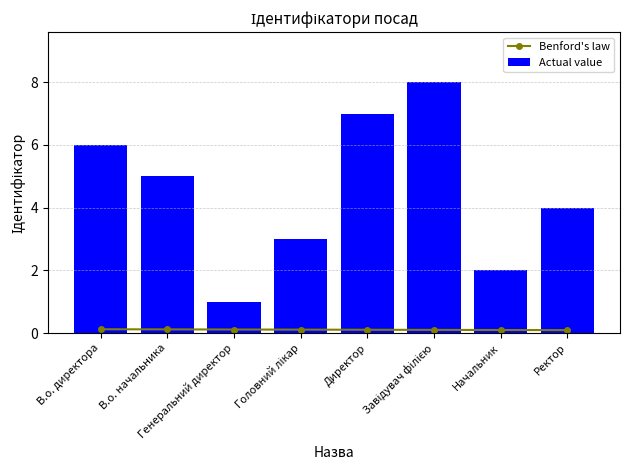

At which label does Actual value reach its peak?

Завідувач філією